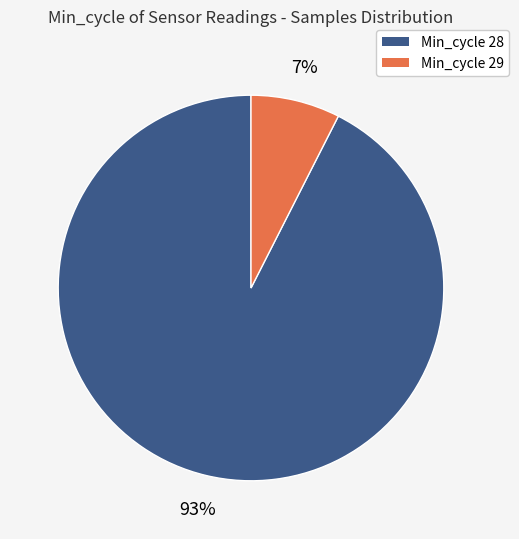

To the nearest percent, what percentage of the pie is Min_cycle 29?

7%